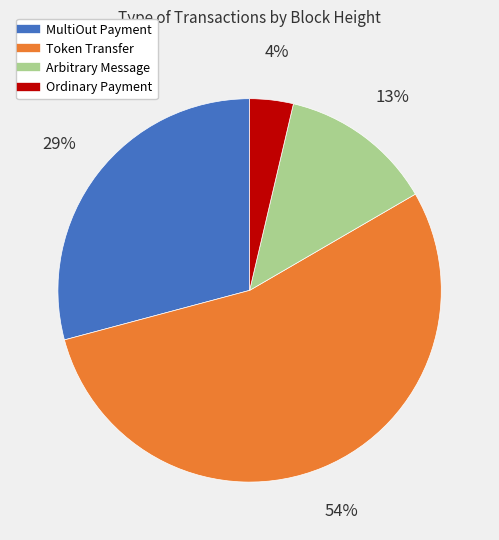

How many slices are in this pie chart?

4